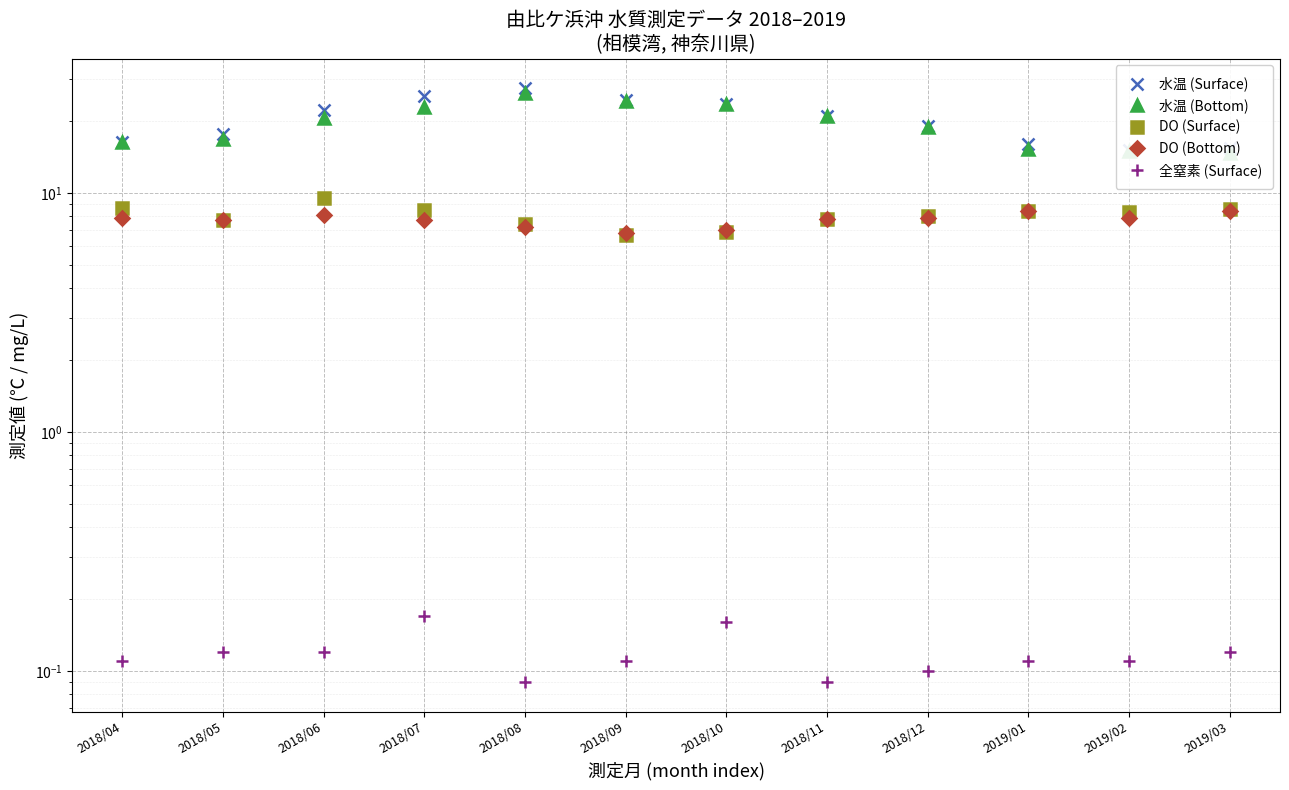

At 2019/03, list the series in order from smallest to largest.

全窒素 (Surface), DO (Bottom), DO (Surface), 水温 (Bottom), 水温 (Surface)